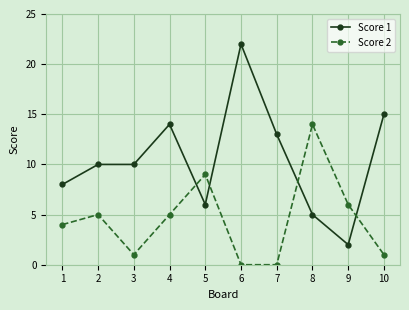

After their last crossing, which series has the higher values: Score 1 or Score 2?

Score 1